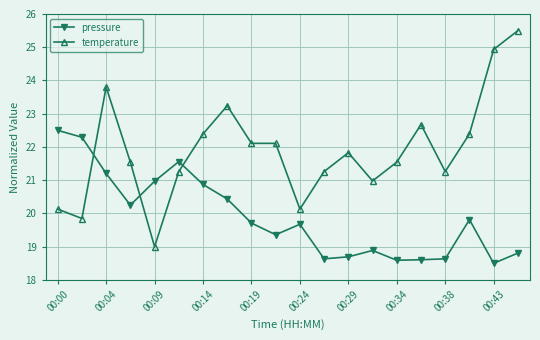

List the series in order of their peak value, highest first.

temperature, pressure